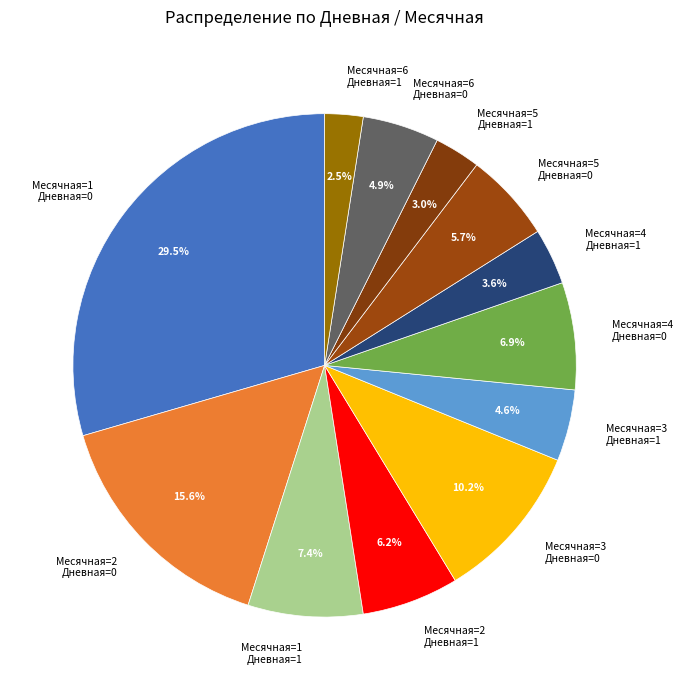

What portion of the pie excludes Месячная=5 Дневная=1?

97.0%